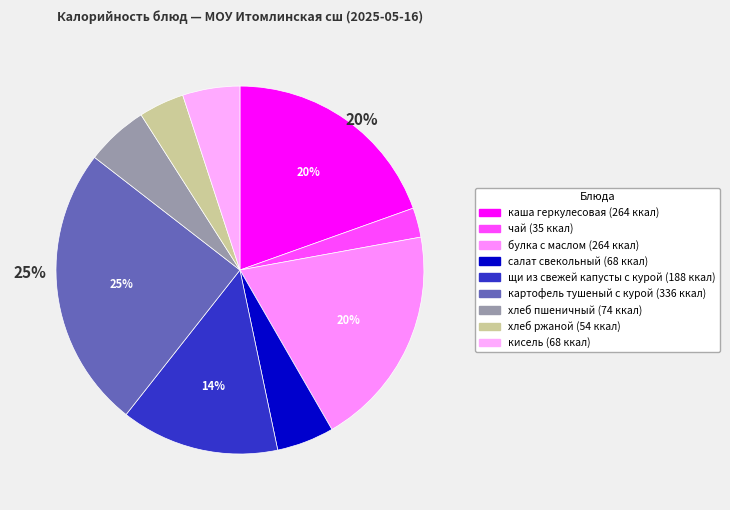

Does any single category account for the majority?

No